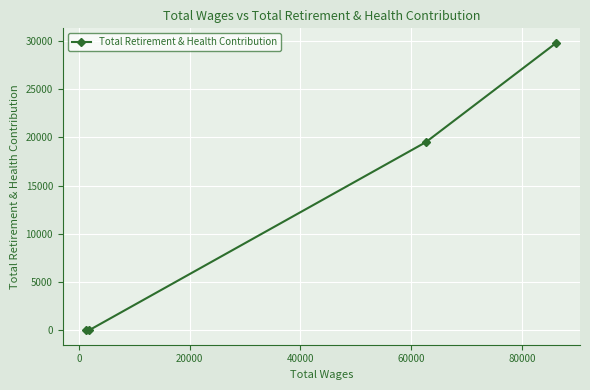

Is it true that the value at 40000 is 9807?

False